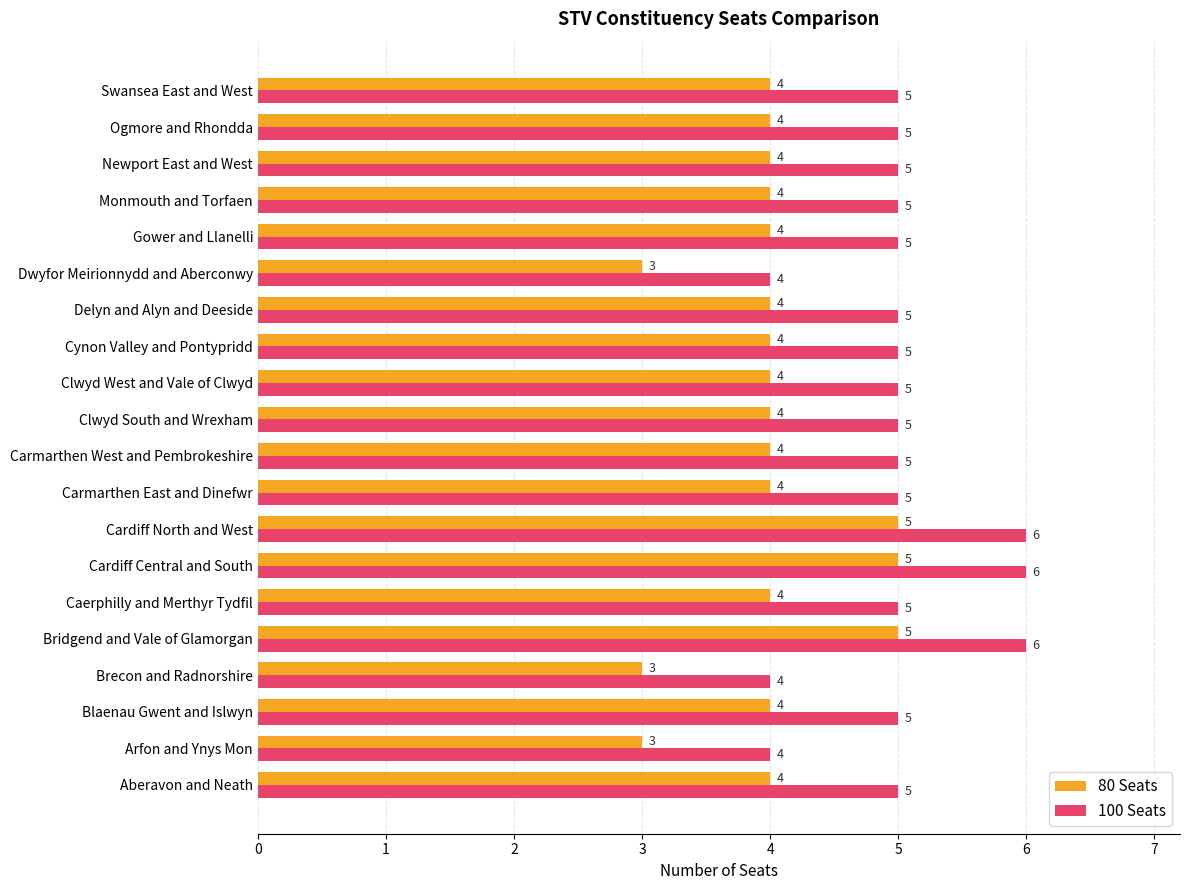

True or false: 100 Seats has a value of 6 at Bridgend and Vale of Glamorgan.

True